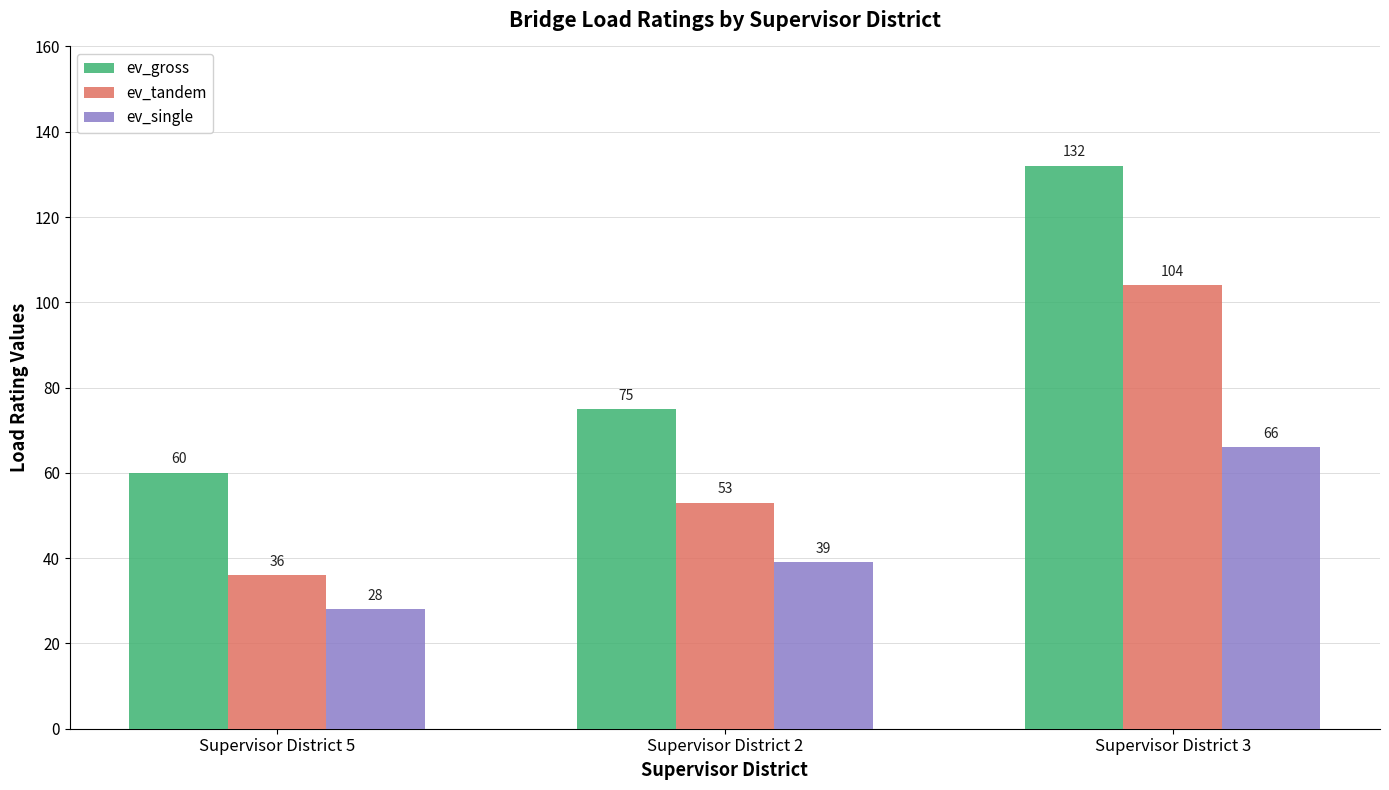

Which series has the largest total across all categories?

ev_gross